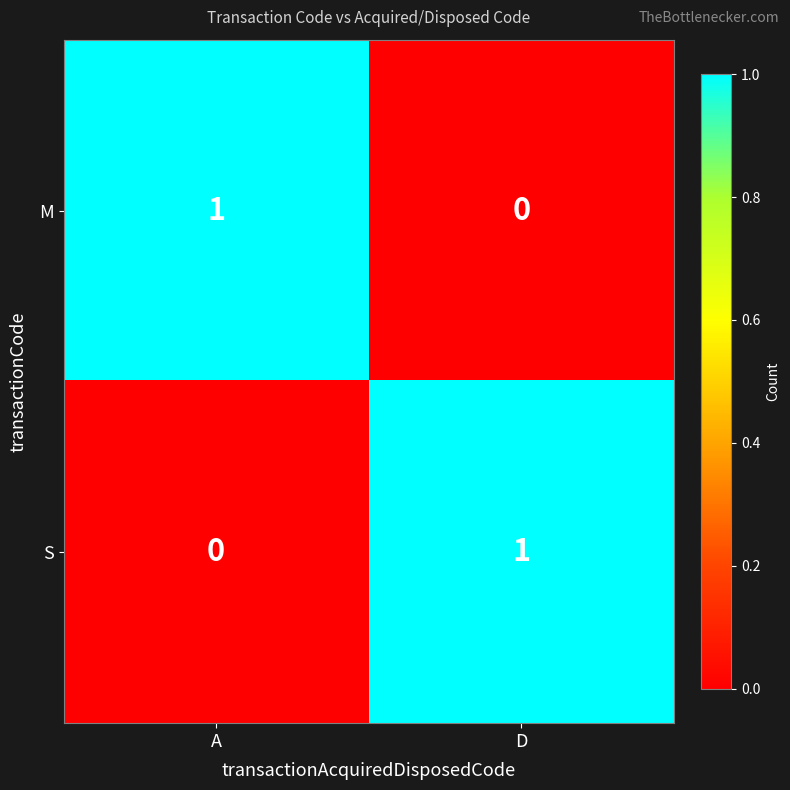

At which label does S reach its peak?

D